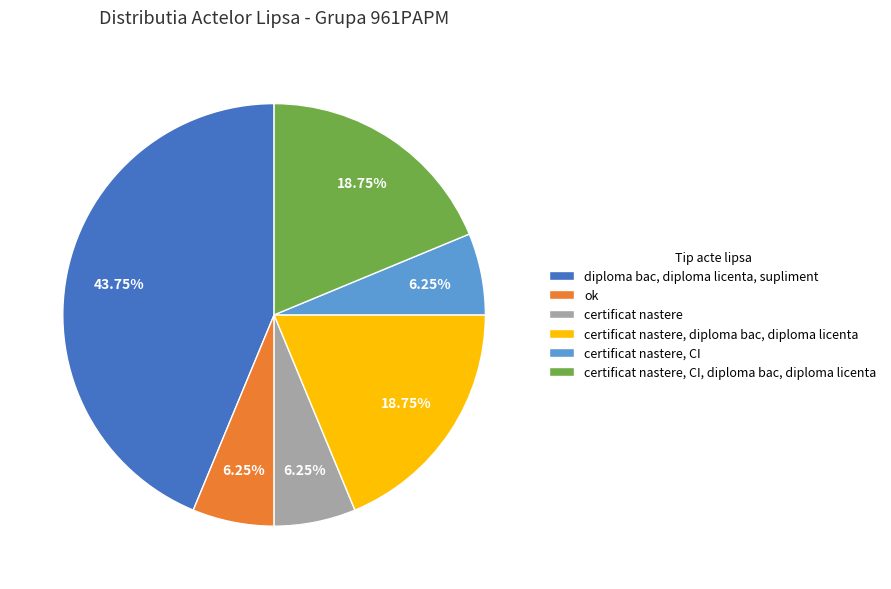

What percentage is the certificat nastere, diploma bac, diploma licenta slice, to the nearest percent?

19%